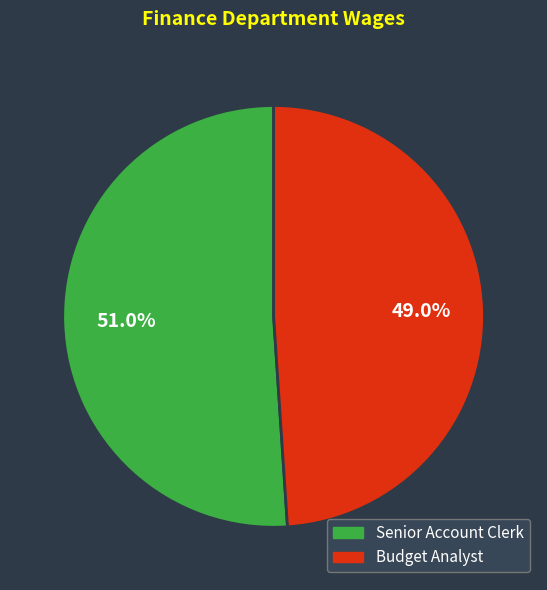

Rank the categories by value from lowest to highest.

Budget Analyst, Senior Account Clerk